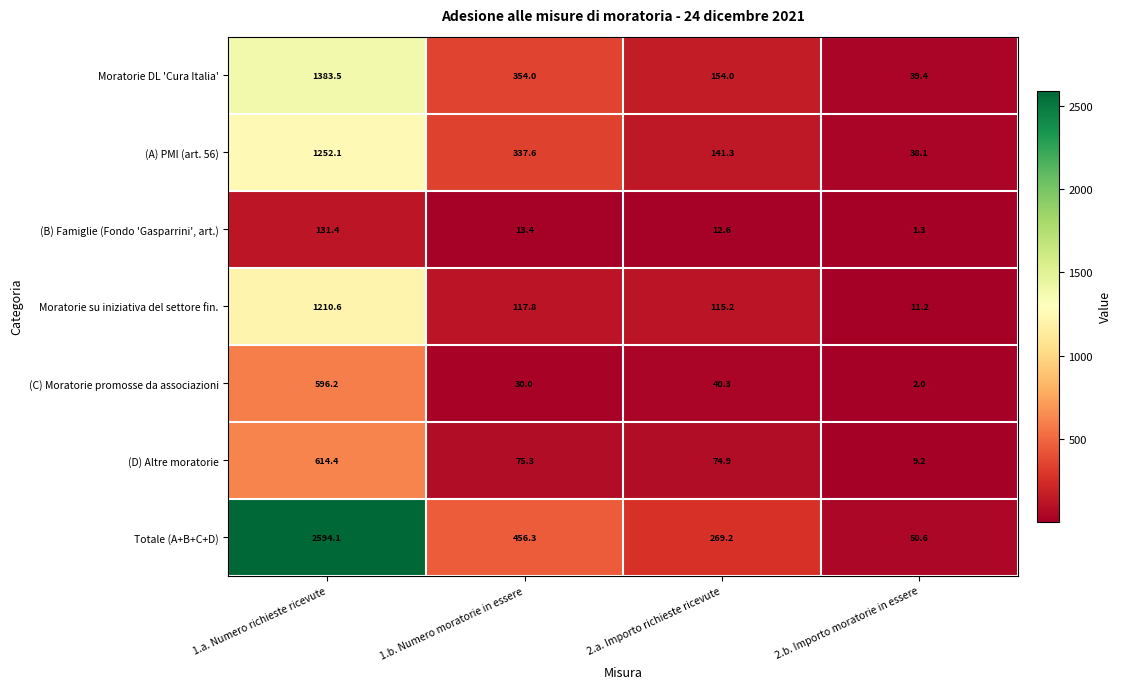

What is the sum of the Totale (A+B+C+D) values at 2.b. Importo moratorie in essere and 2.a. Importo richieste ricevute?

319.8